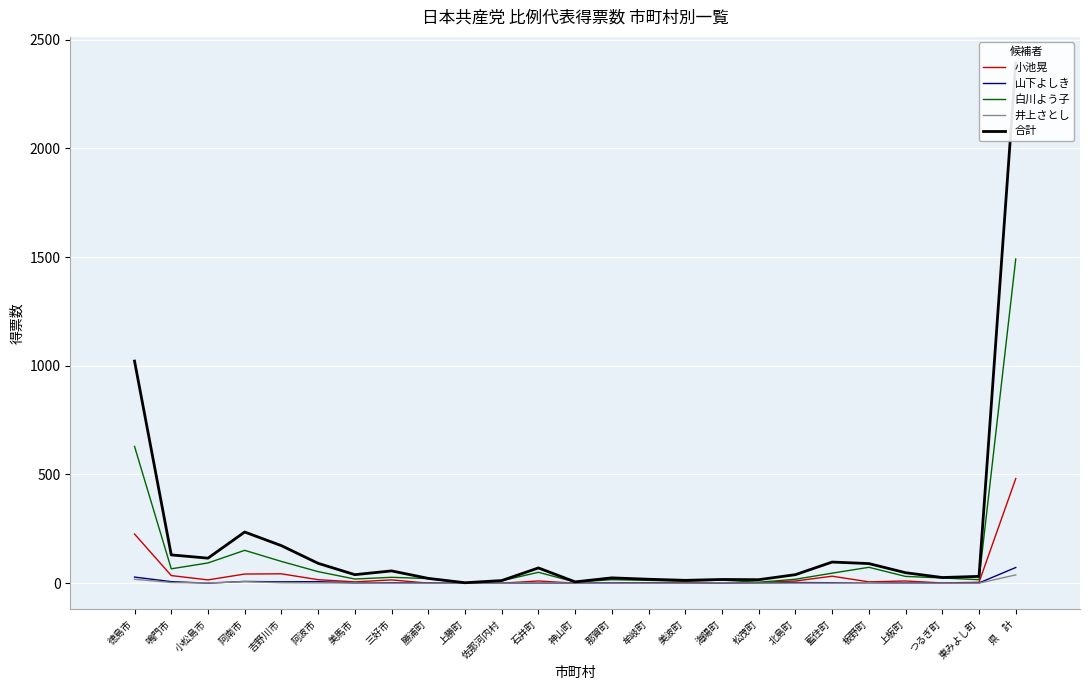

What is the sum of all 井上さとし values?

76